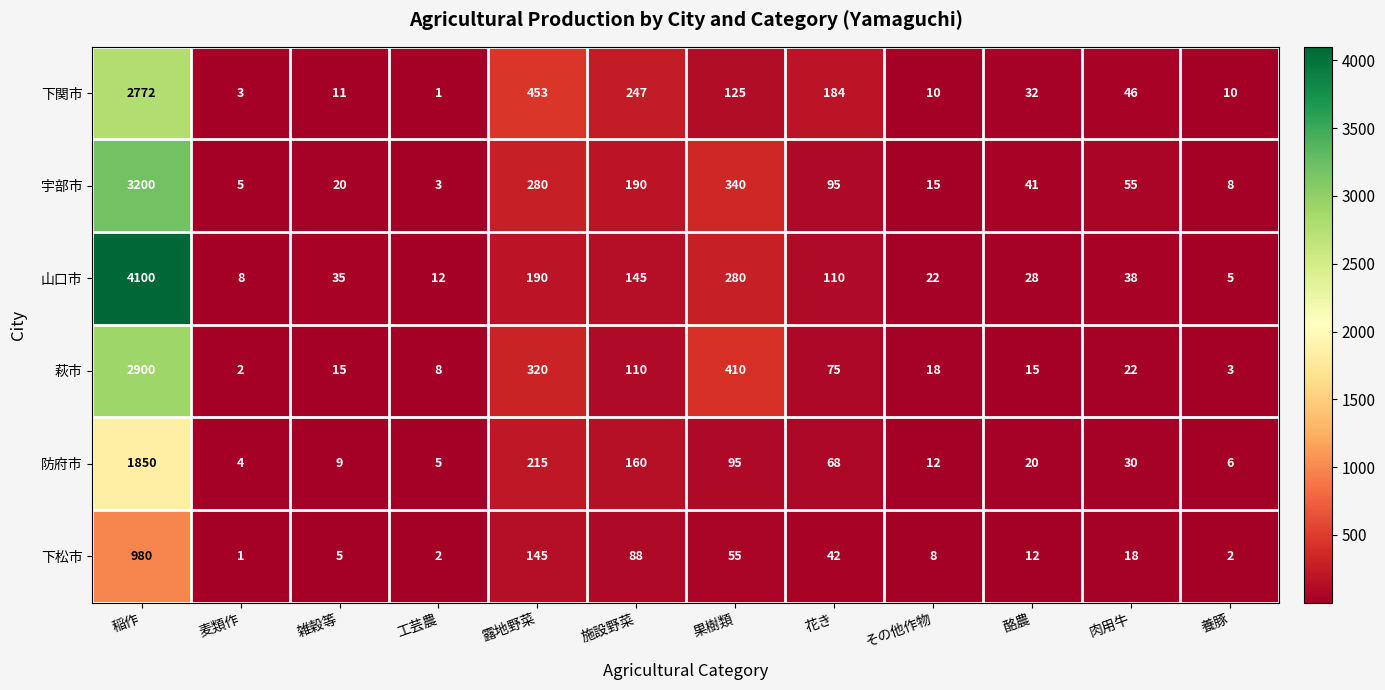

What is the difference between the highest and lowest values at その他作物?

14